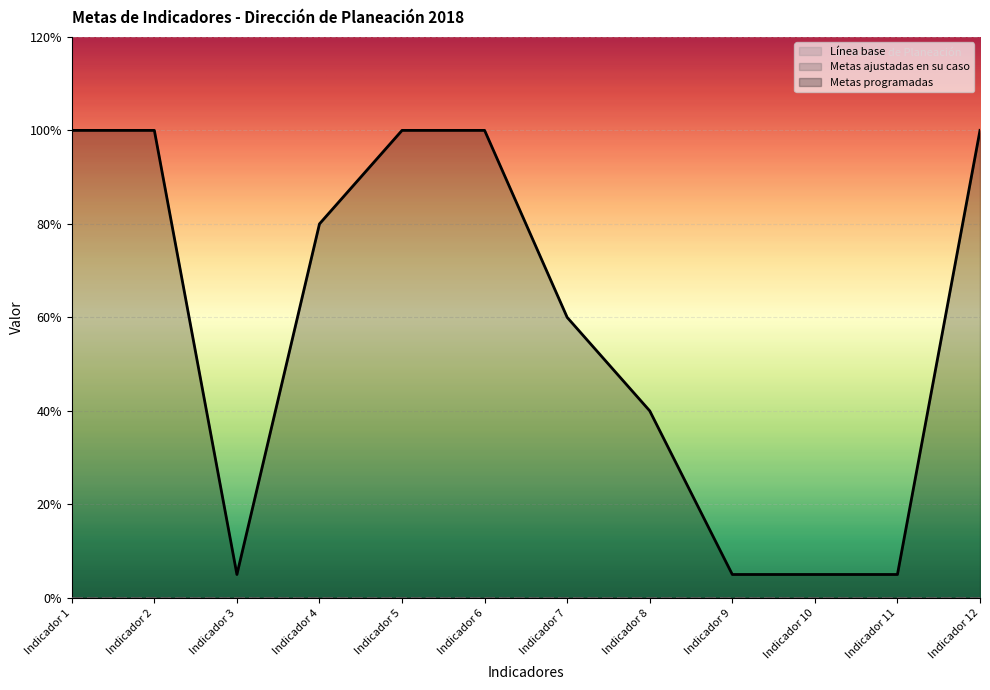

At which label is Metas ajustadas en su caso closest to 0?

Indicador 1